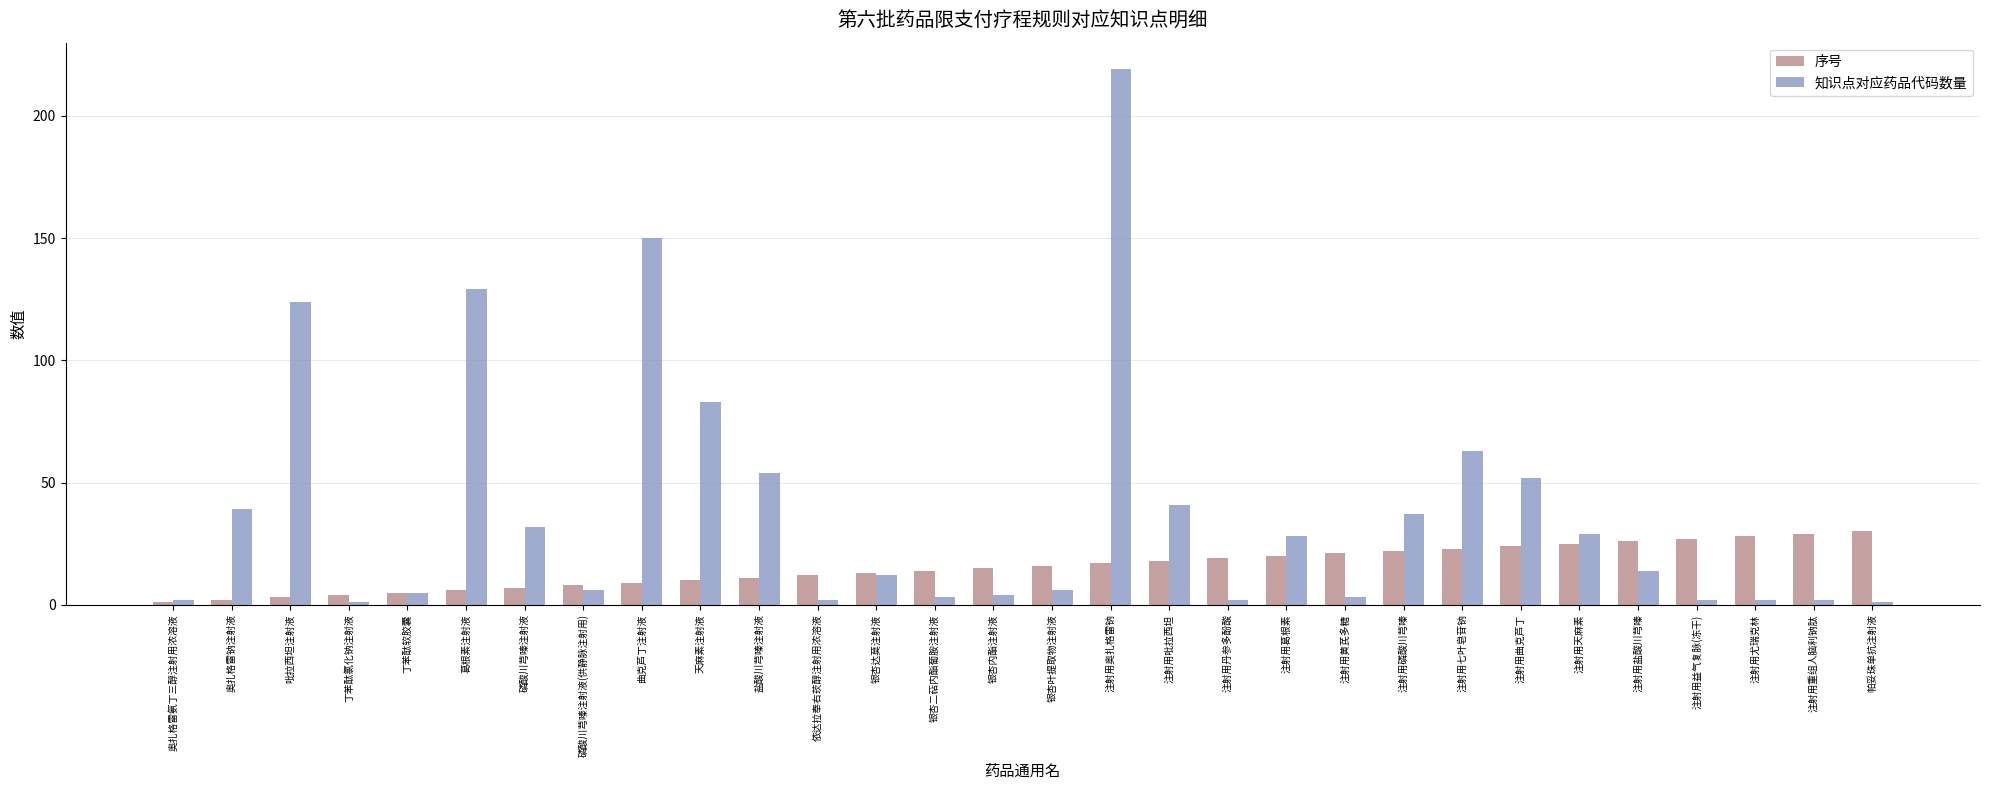

What is the difference between the maximum and minimum values in the 序号 series?

29